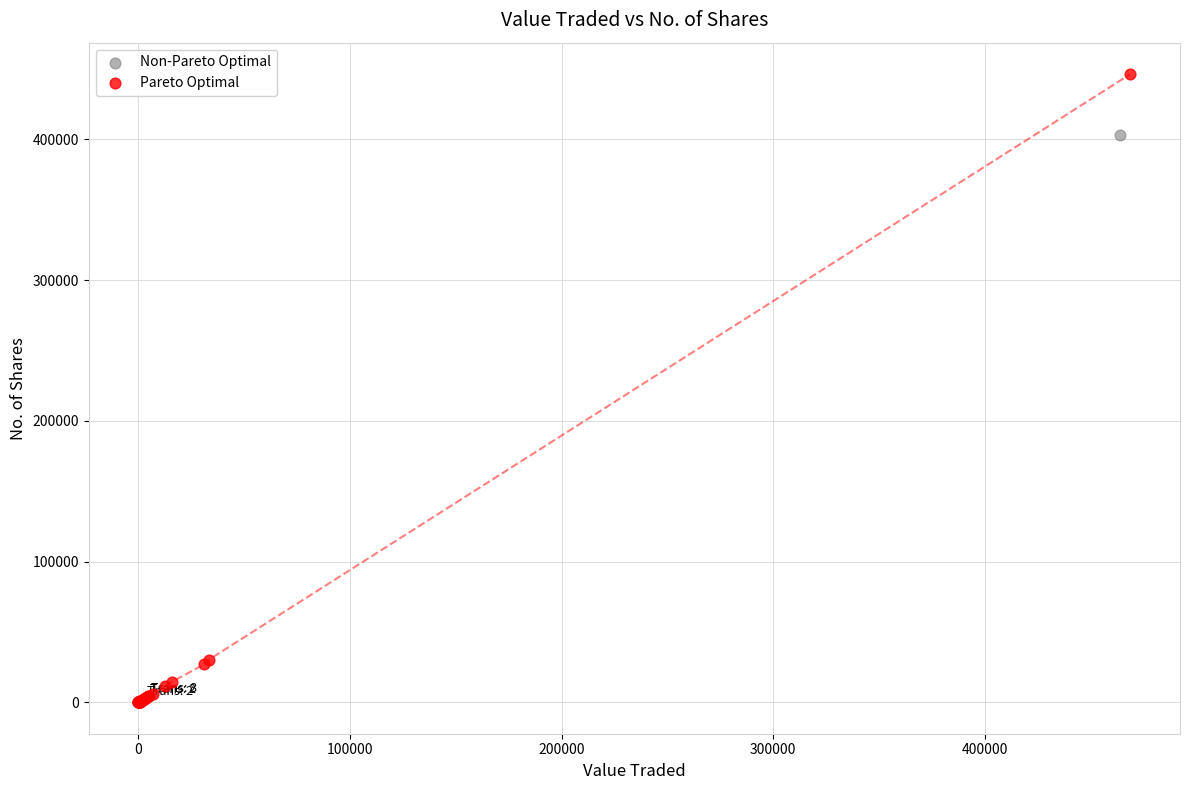

Which series contains the highest Y value?

Pareto Optimal